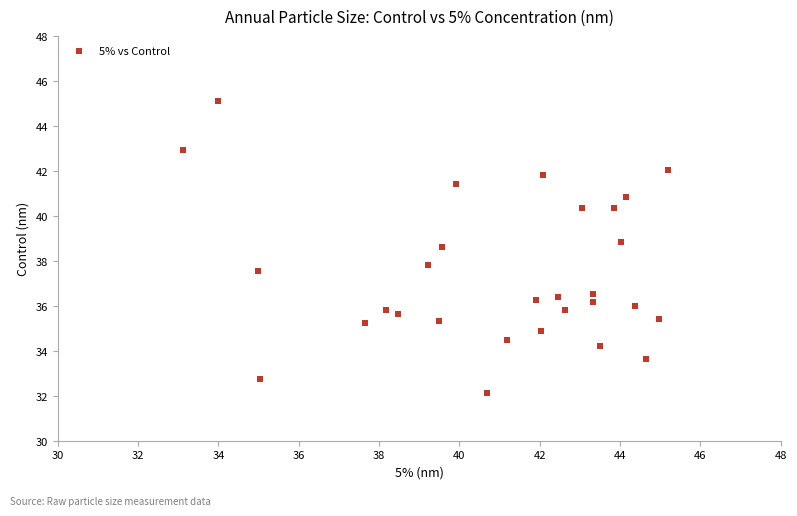

What is the range of X values (max minus min)?

12.1